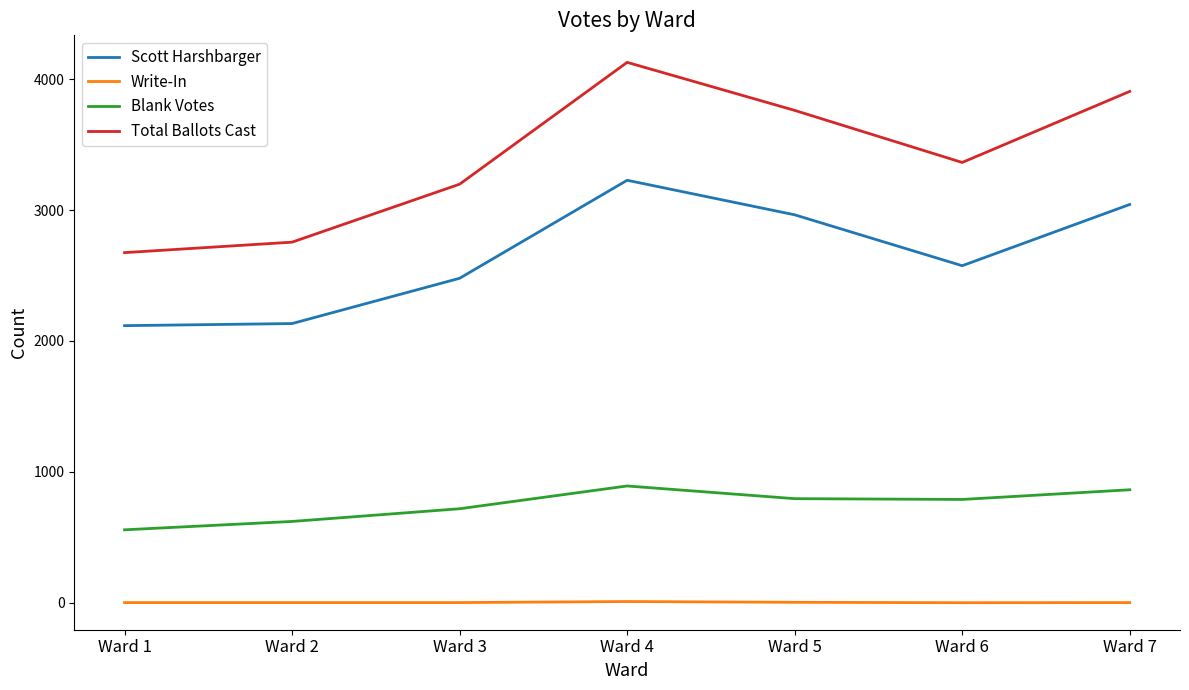

Does the chart have visible grid lines?

No